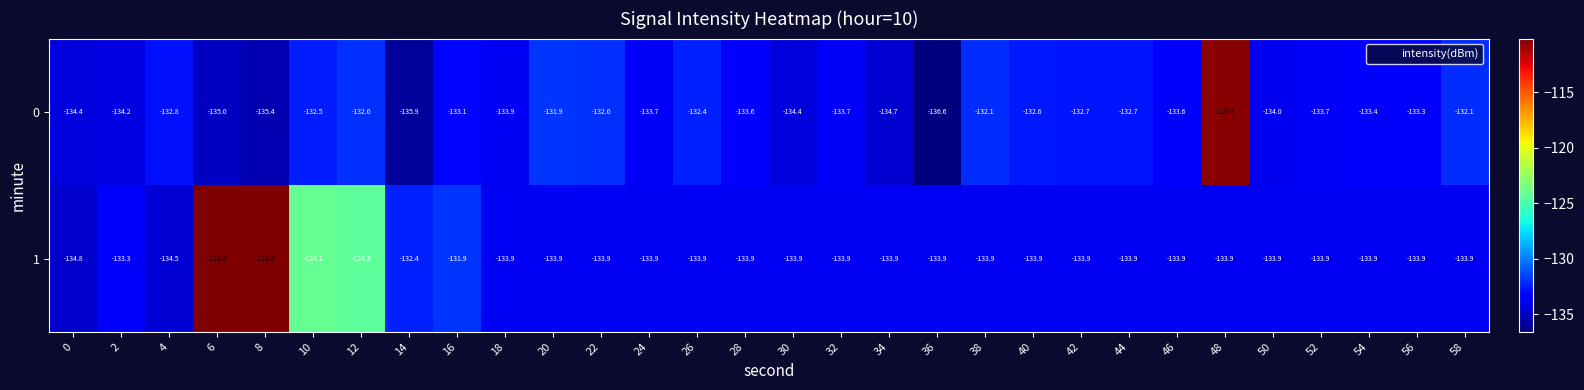

What is the total value across all series at 10?

-256.6